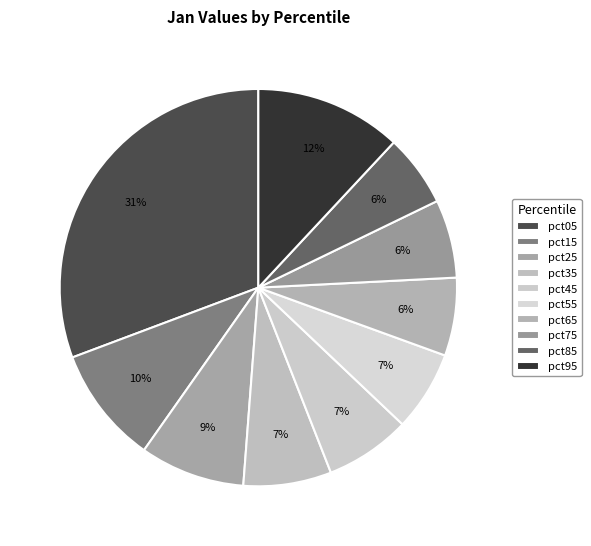

What is the largest slice in the pie chart?

pct05